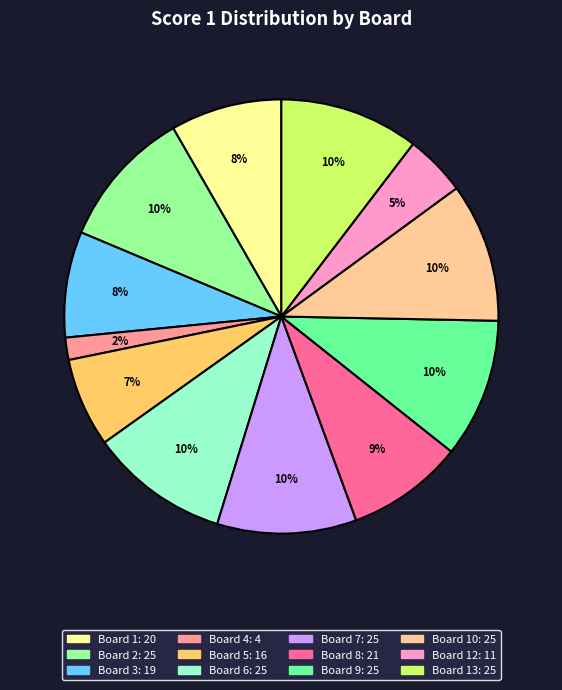

Does any single category account for the majority?

No